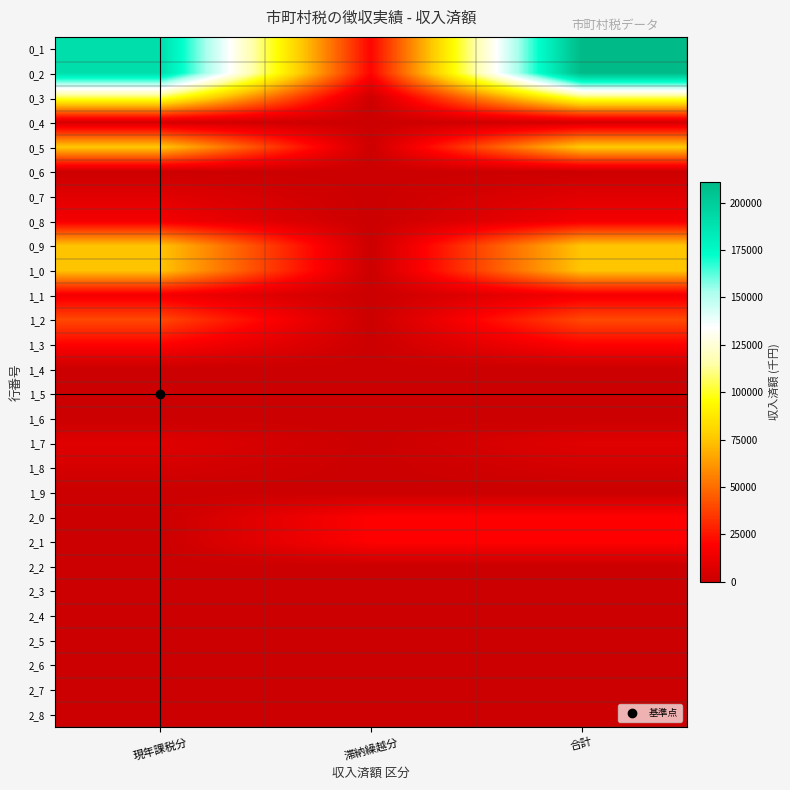

How many categories are shown in the chart?

3